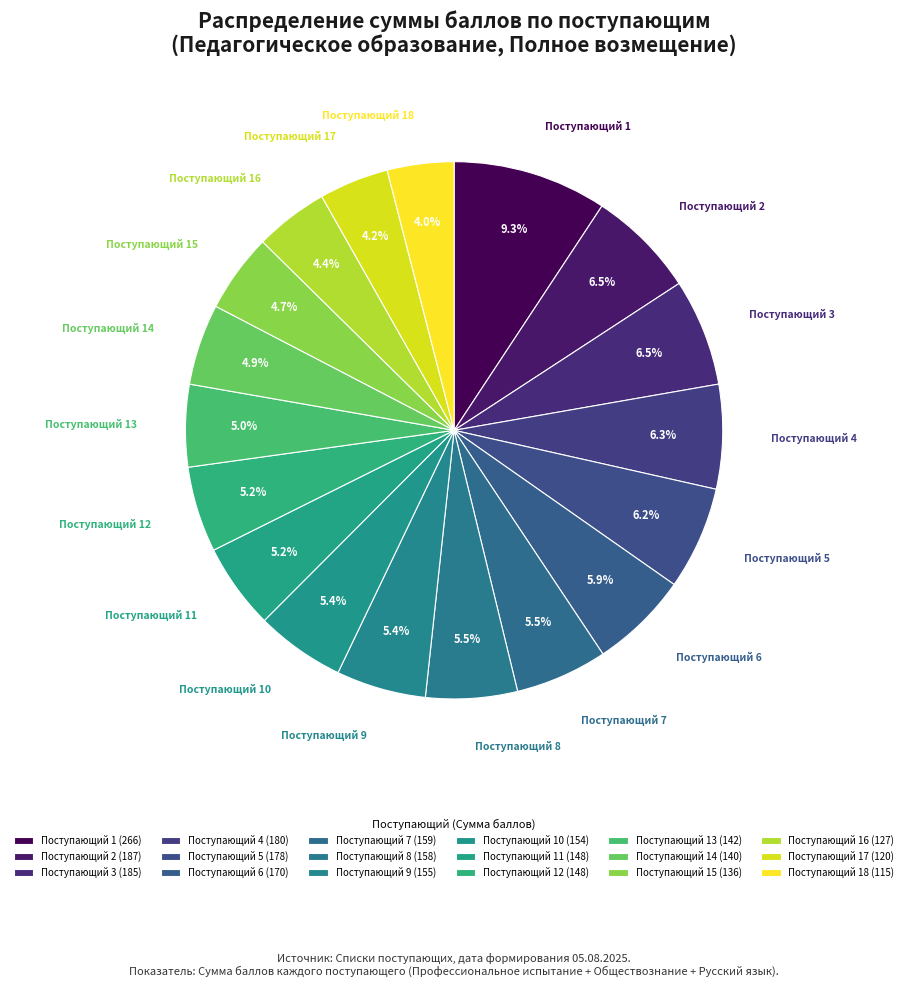

What percentage is NOT represented by Поступающий 11?

94.8%